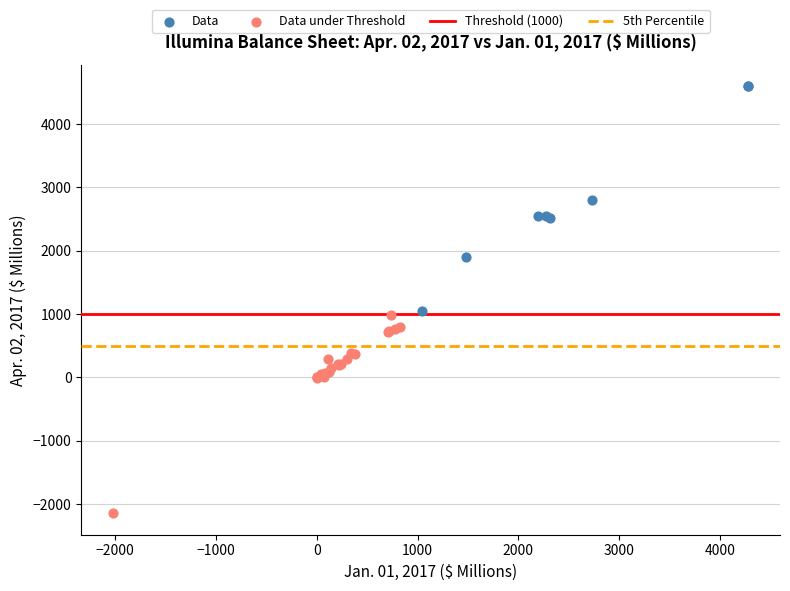

Which series reaches the minimum Y coordinate?

Data under Threshold